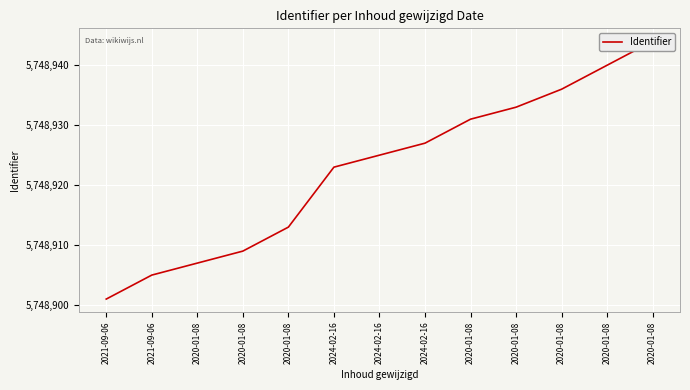

What is the difference between the maximum and minimum values?

43